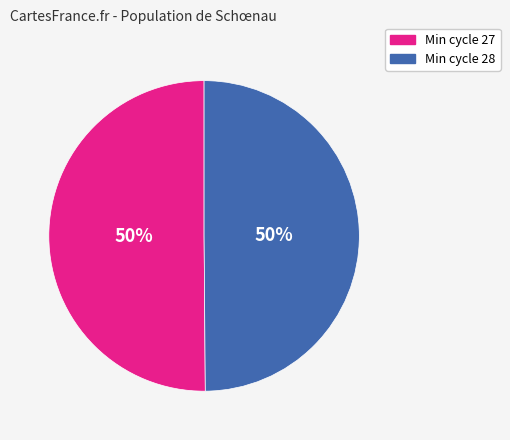

Combined, do Min cycle 28 and Min cycle 27 account for over 50%?

Yes